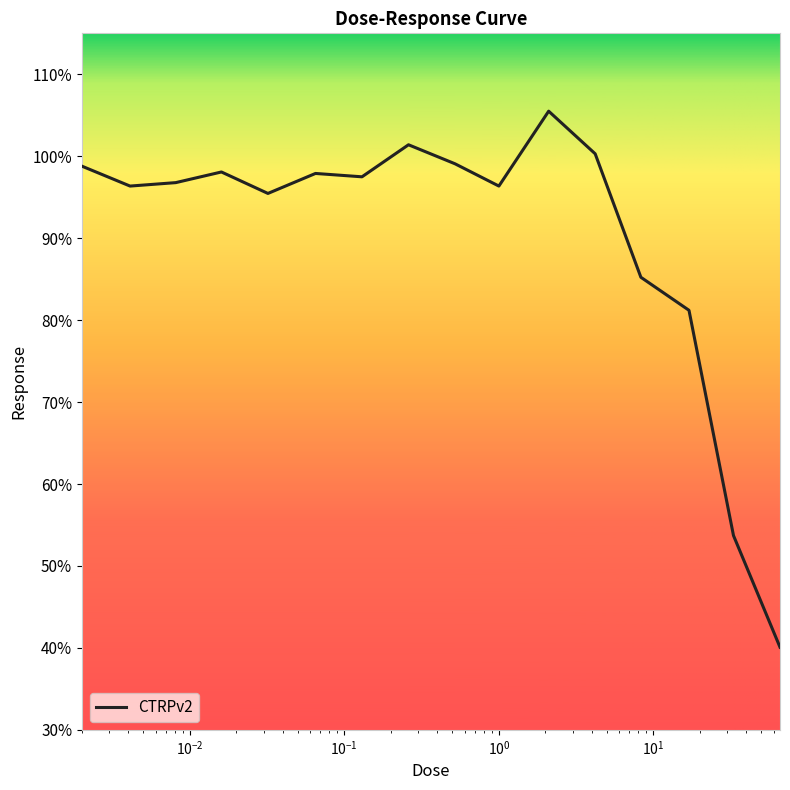

What is the difference between the maximum and minimum values?

65.4